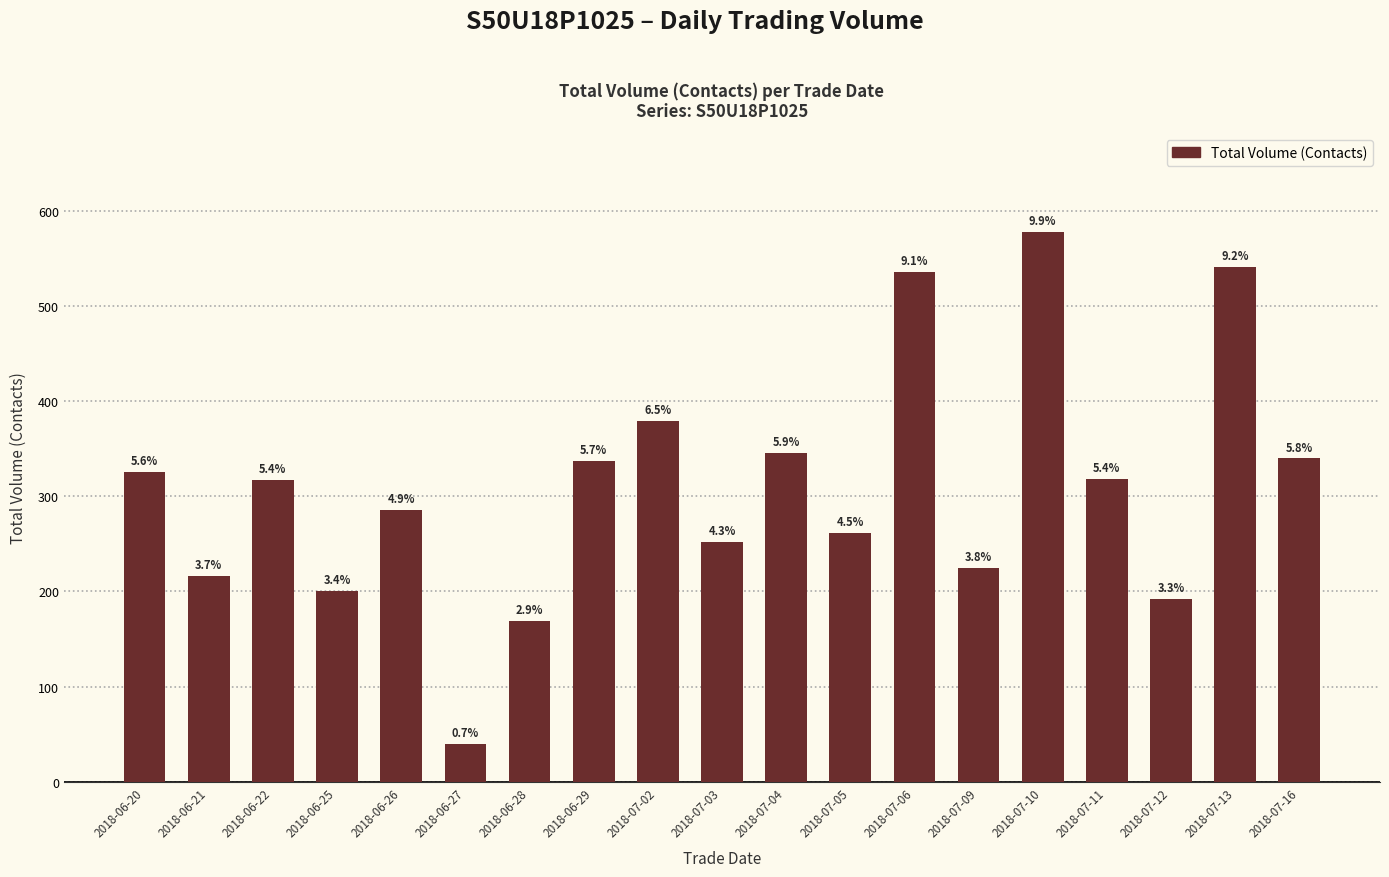

What is the value of the 1st bar from the left?

326